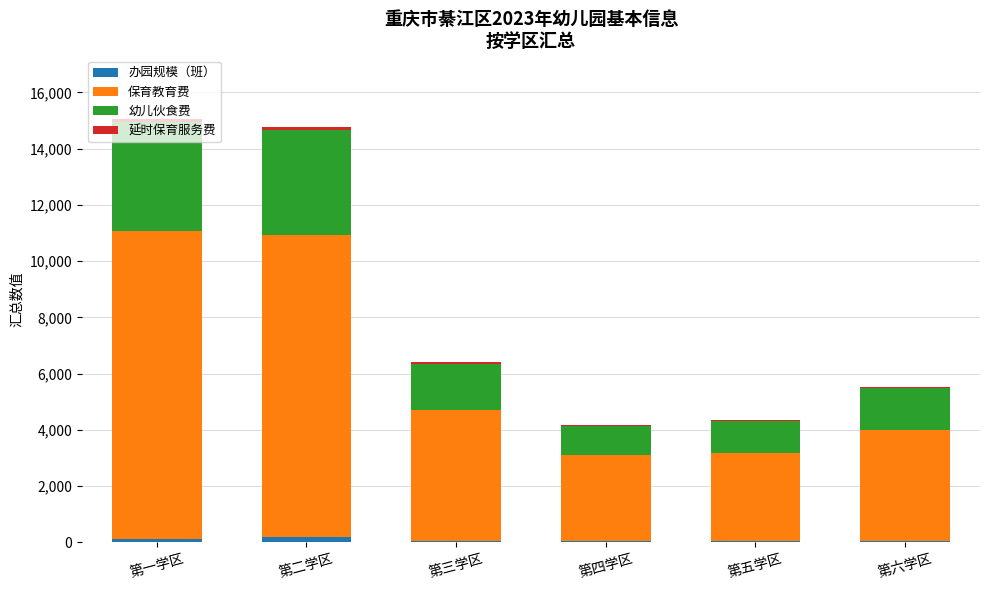

Rank the categories by 延时保育服务费 value from lowest to highest.

第六学区, 第五学区, 第四学区, 第三学区, 第一学区, 第二学区